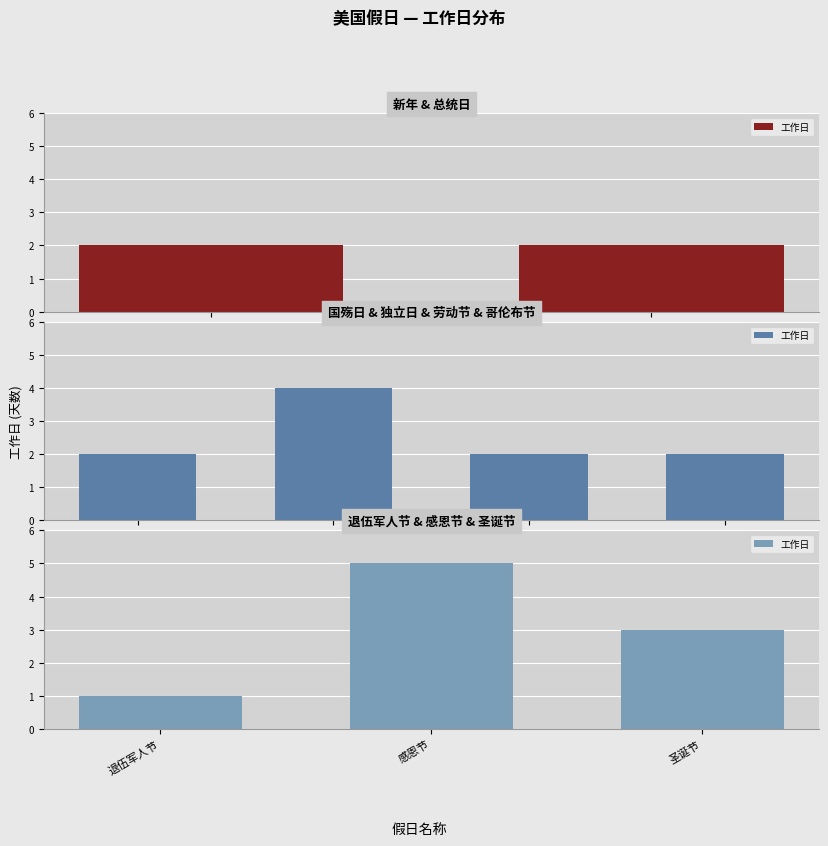

What is the ratio of the value at 感恩节 to the value at 圣诞节?

1.7